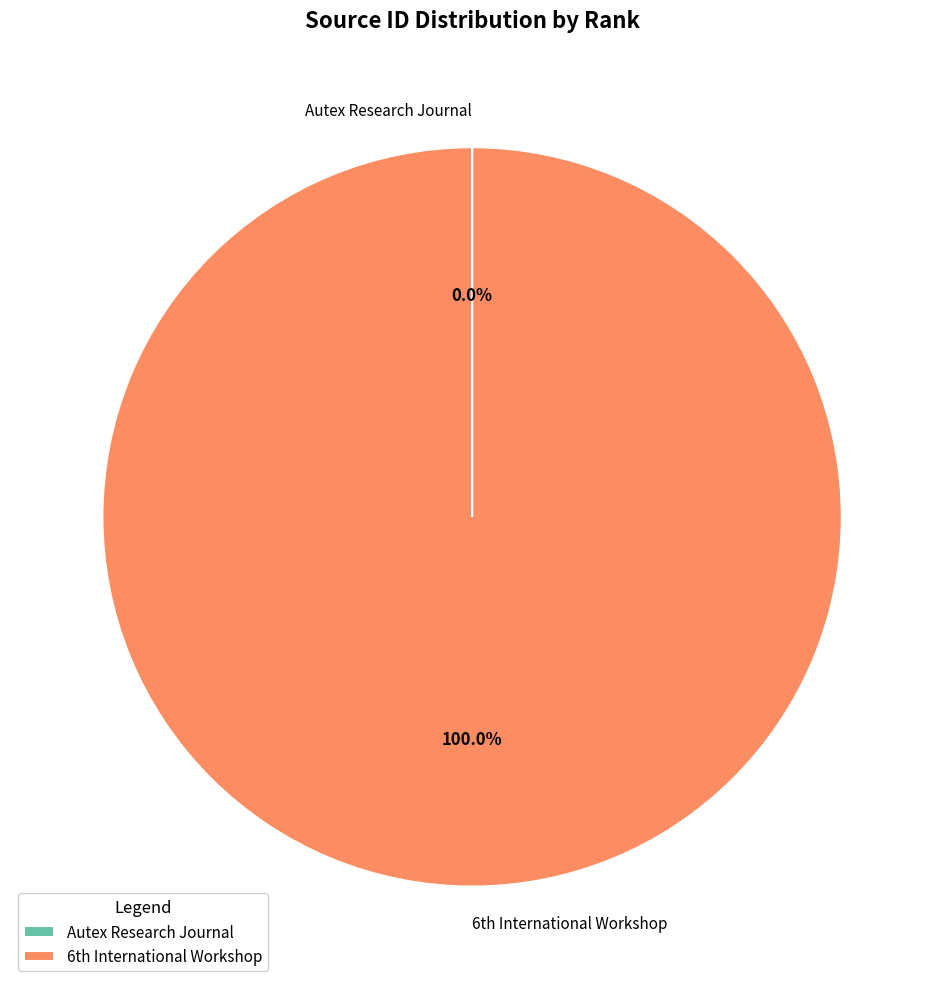

Which category has the biggest portion of the pie?

6th International Workshop